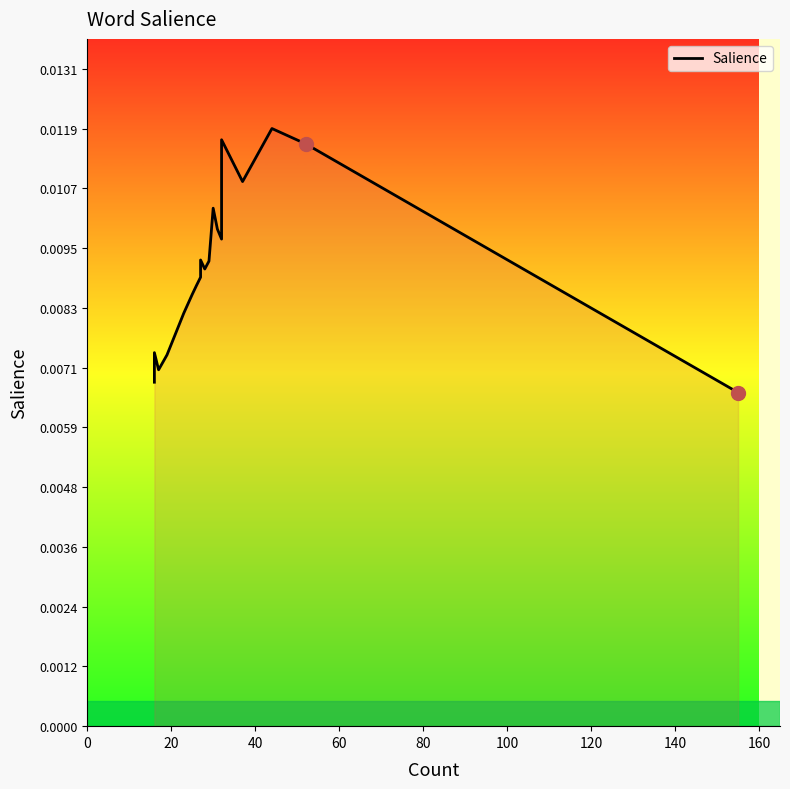

Does the chart display data point markers on the line(s)?

No